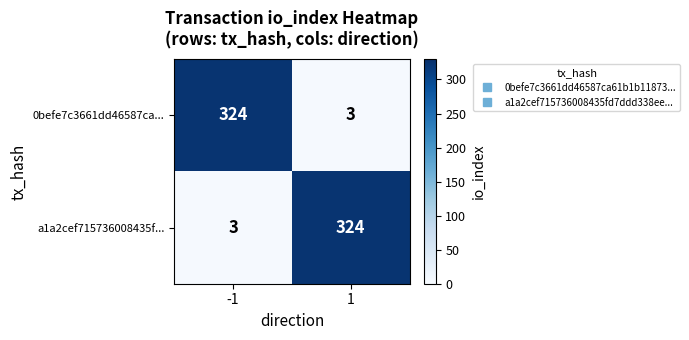

What is the total value across all series at -1?

327